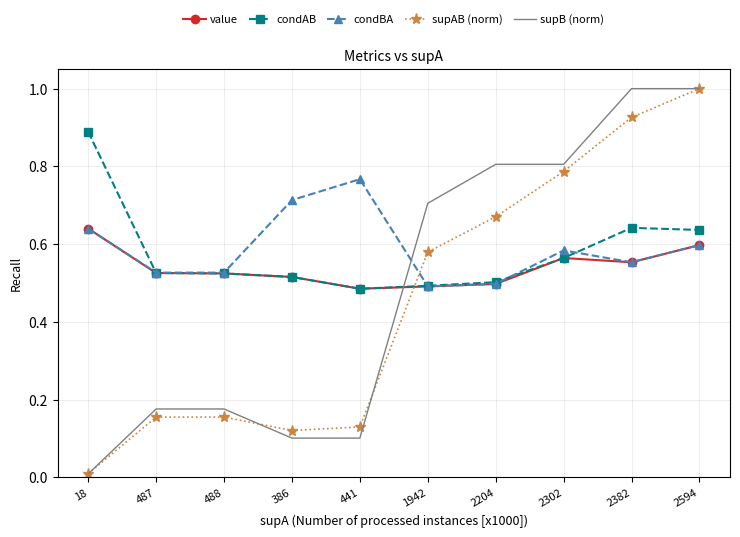

What position from the left is 1942?

6